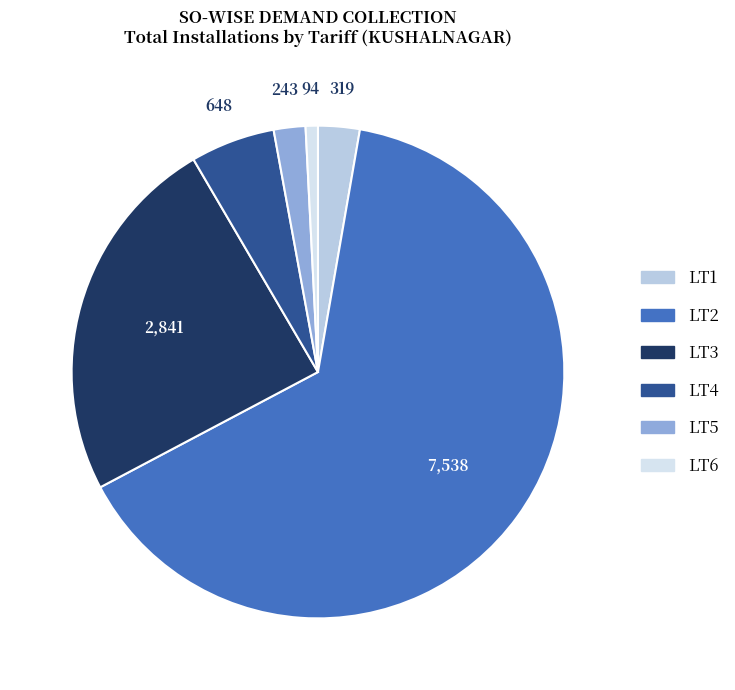

How many slices are in this pie chart?

6